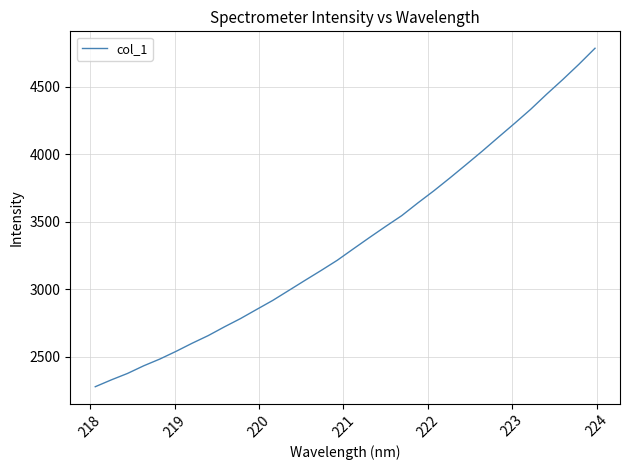

What is the maximum value shown in the chart?

4786.3